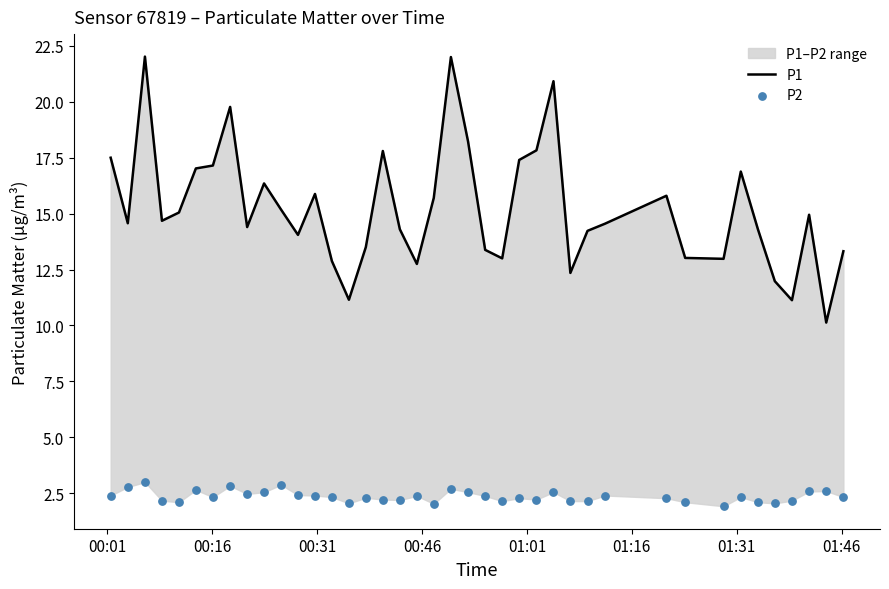

Which series has the largest total across all categories?

P1